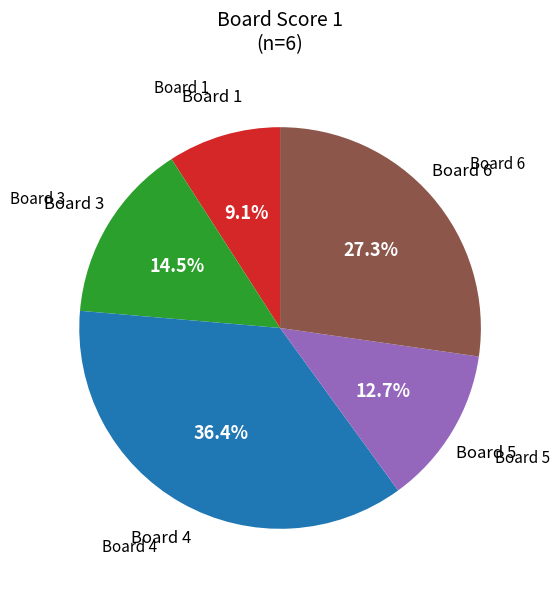

Does any single category account for the majority?

No